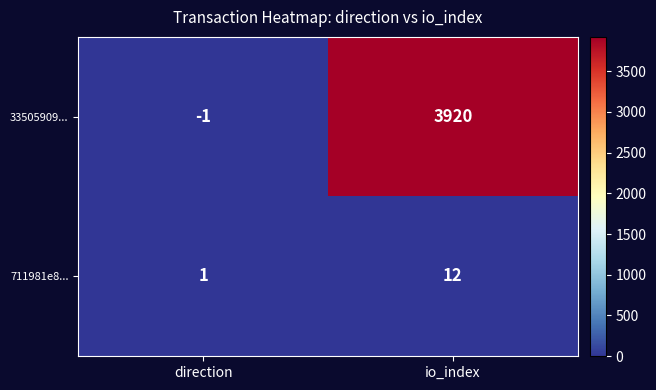

At which category is the sum across all series the highest?

io_index